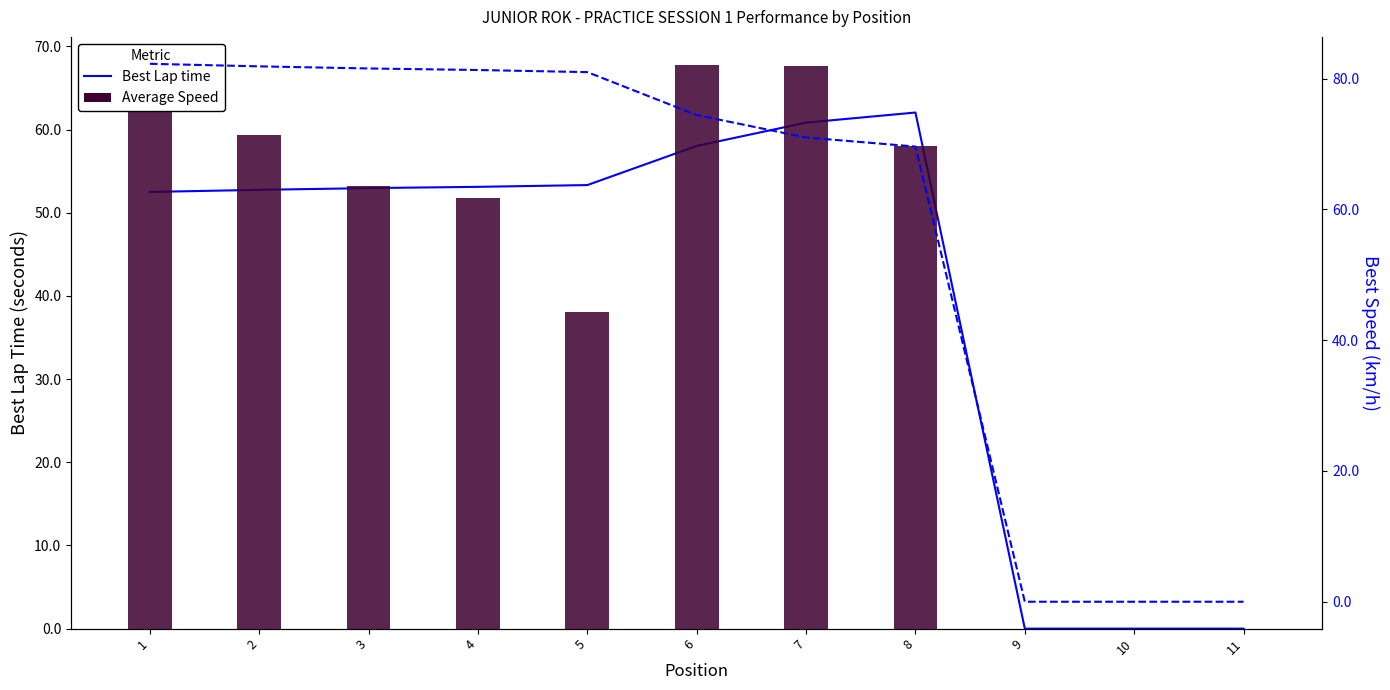

Reading left to right, extract all data points from this chart.

Best Lap time: 1=52.5	2=52.8	3=53.0	4=53.1	5=53.3	6=58.0	7=60.8	8=62.1	9=0.0	10=0.0	11=0.0
Average Speed: 1=62.7	2=59.4	3=53.2	4=51.8	5=38.0	6=67.8	7=67.6	8=58.0	9=0.0	10=0.0	11=0.0
Best Speed: 1=82.3	2=81.9	3=81.6	4=81.3	5=81.0	6=74.4	7=71.0	8=69.6	9=0.0	10=0.0	11=0.0